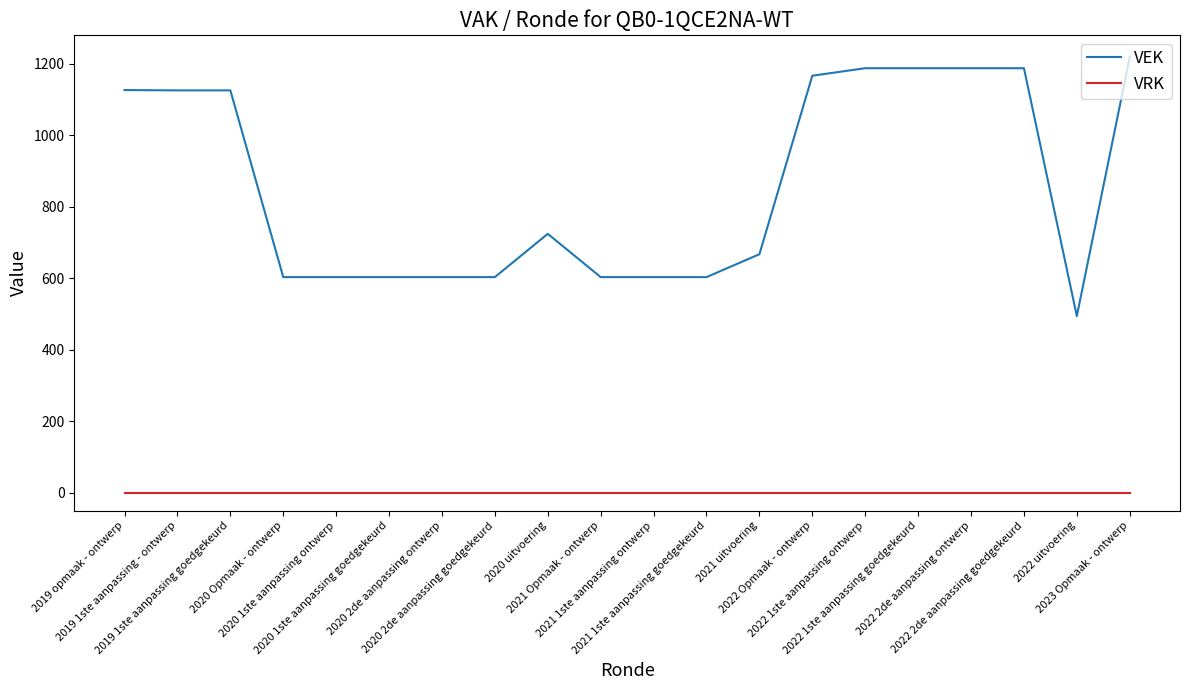

What is the difference between the highest and lowest values at 2019 1ste aanpassing - ontwerp?

1125